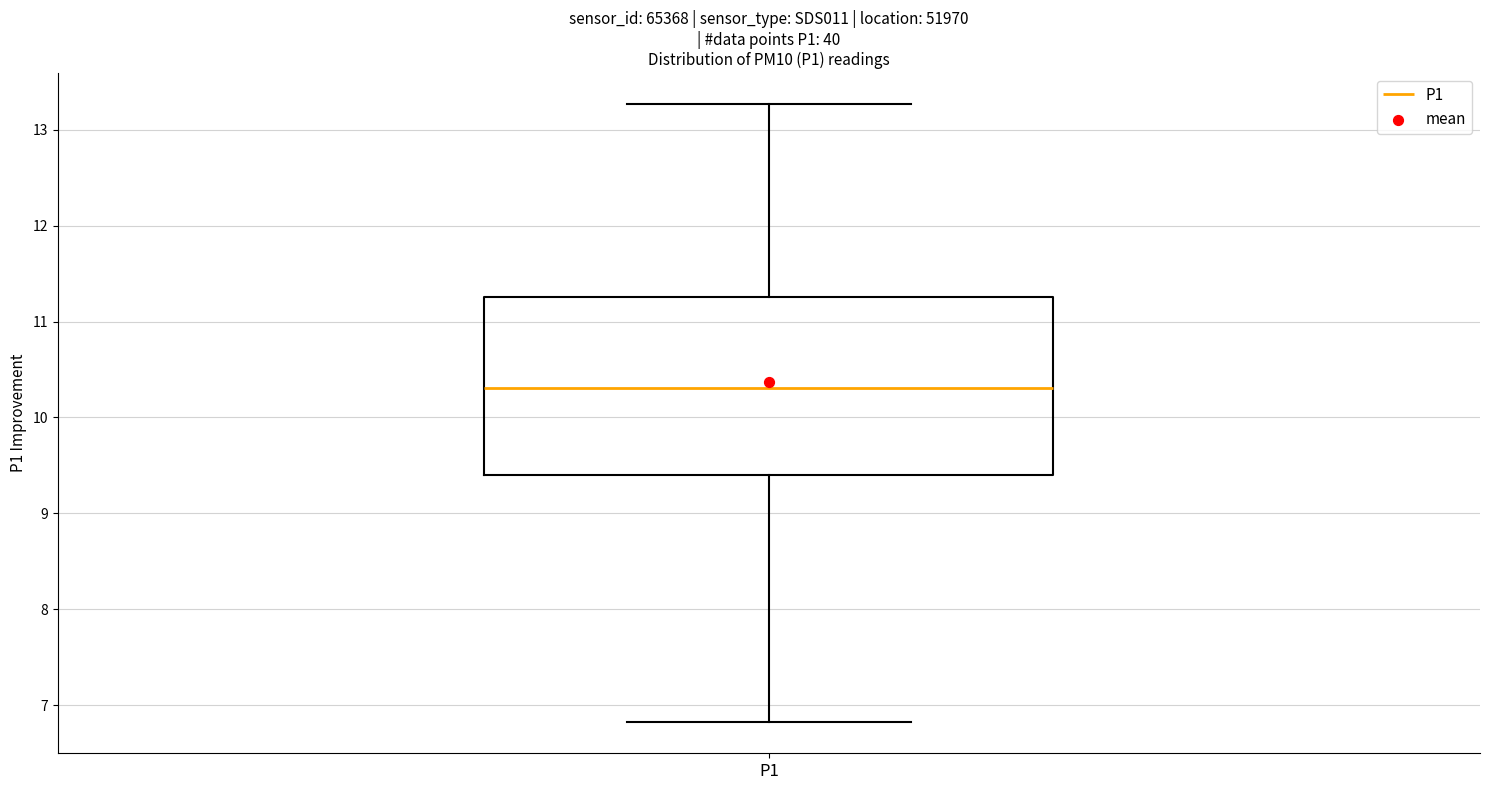

Read this box plot against the y-axis: the position of the median line, the range covered by the box, and the ends of both whiskers. The values are not printed on the chart, so give them approximately, as read against the axis.

median 10.3, box 9.4 to 11.3, whiskers 6.8 to 13.3